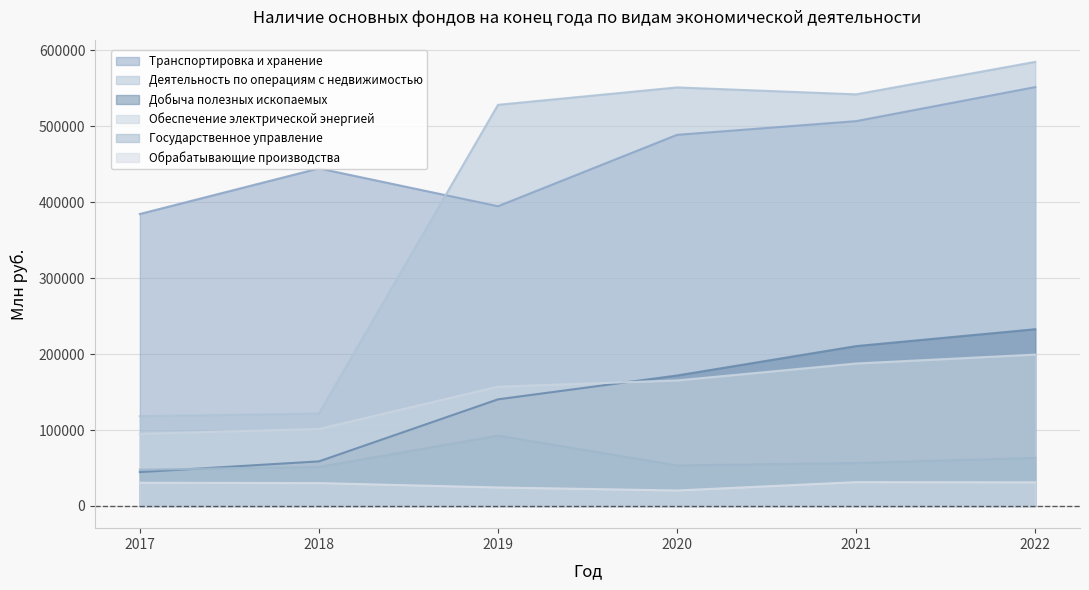

At which label does Государственное управление first exceed 56643?

2019